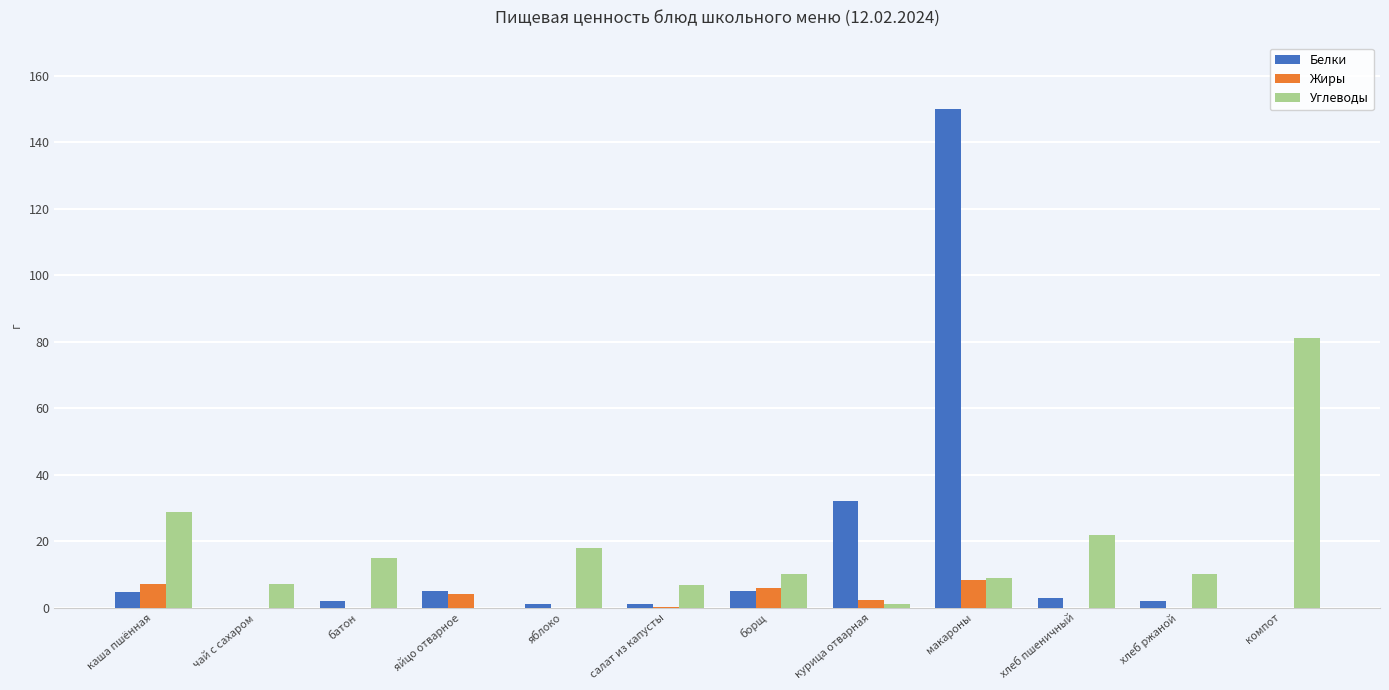

Which label corresponds to the largest value in the chart?

макароны